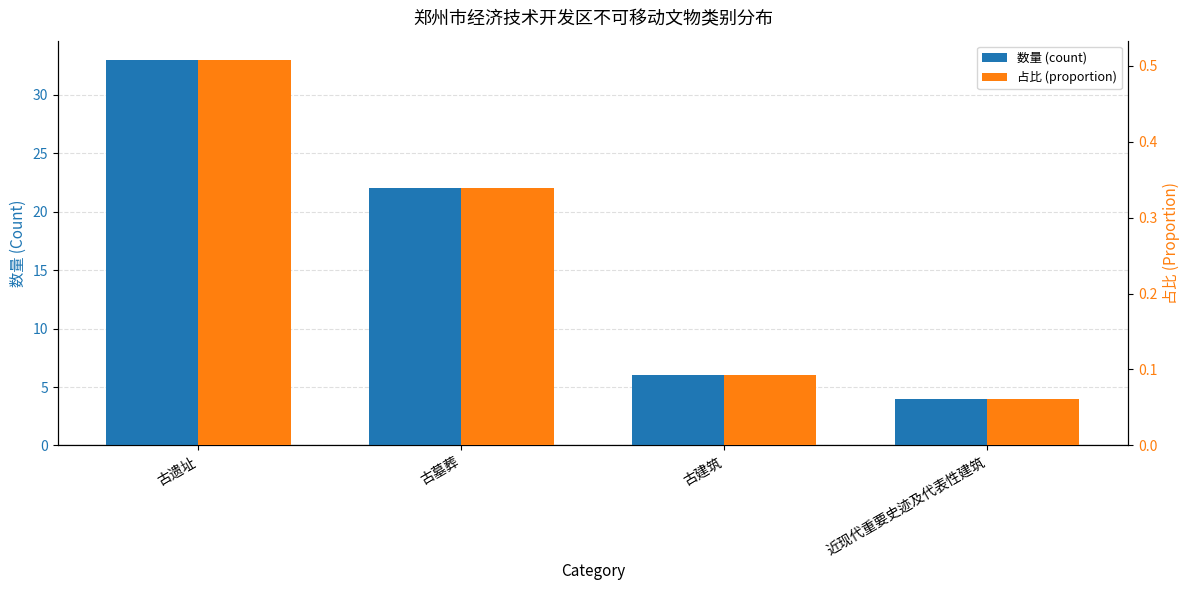

Read the 数量 (count) value at 古建筑.

6.0